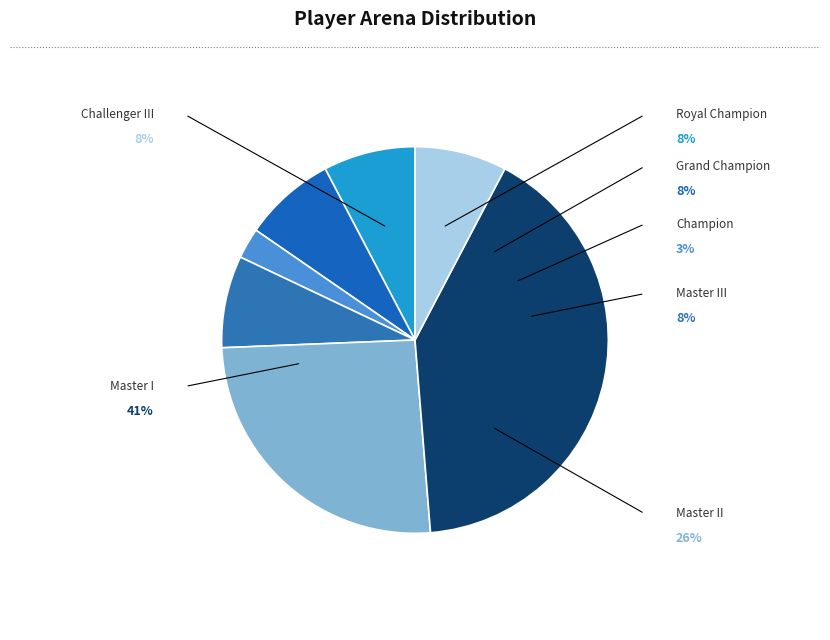

Does Grand Champion represent more than half of the total?

No